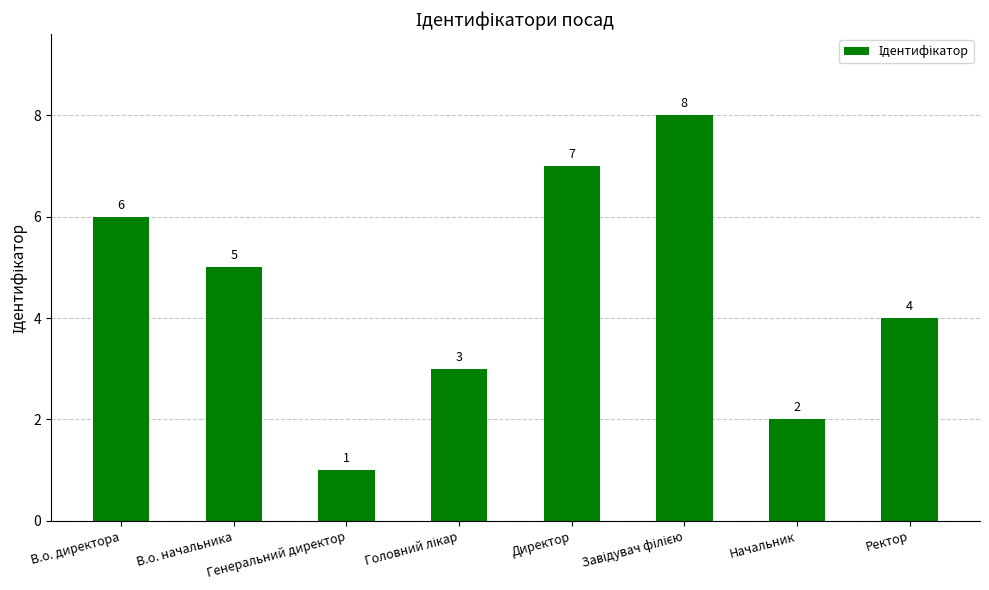

How many data points does each series have?

8